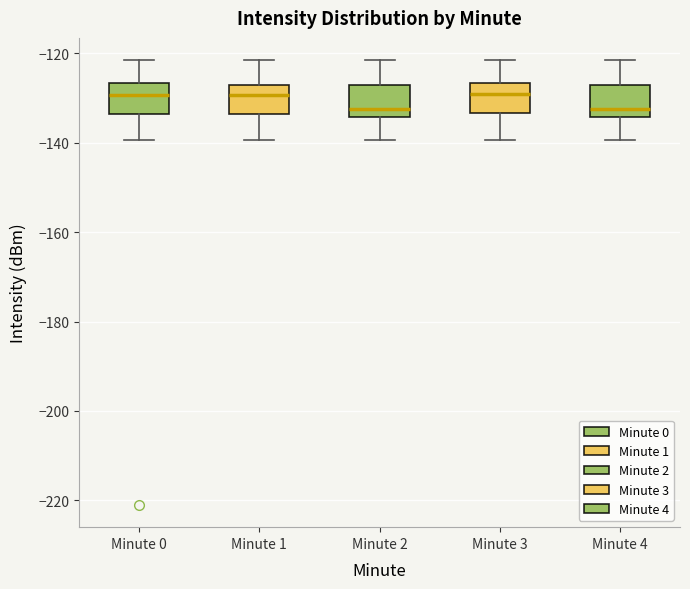

Where does the upper whisker of the box for Minute 4 end on the y-axis? The values are not printed on the chart, so give them approximately, as read against the axis.

-122